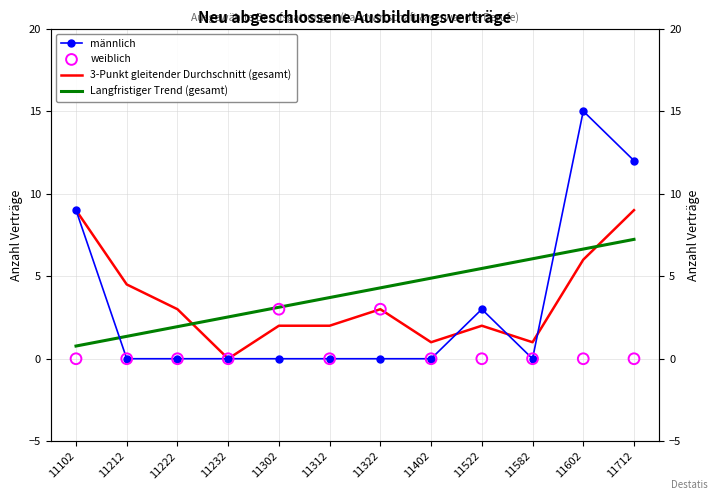

What is the total value across all series at 11302?

8.1